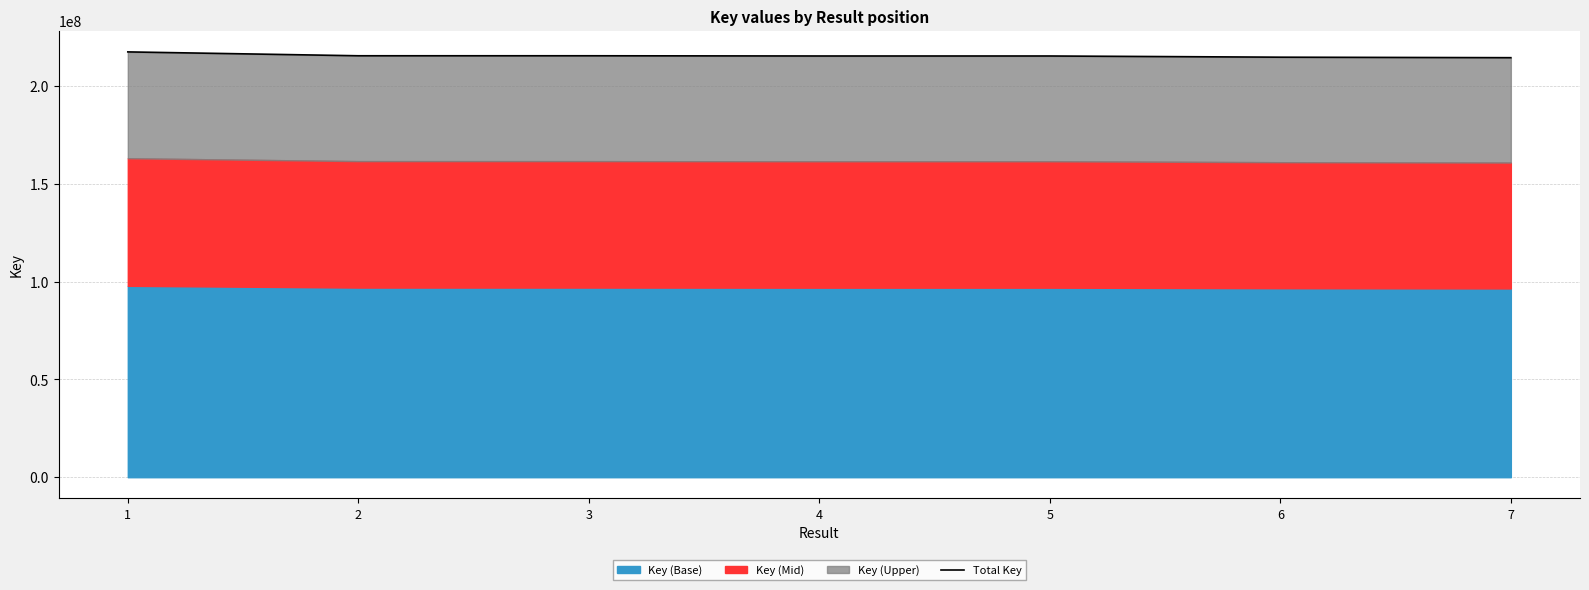

Is it true that the value at 5 is 215304204?

True